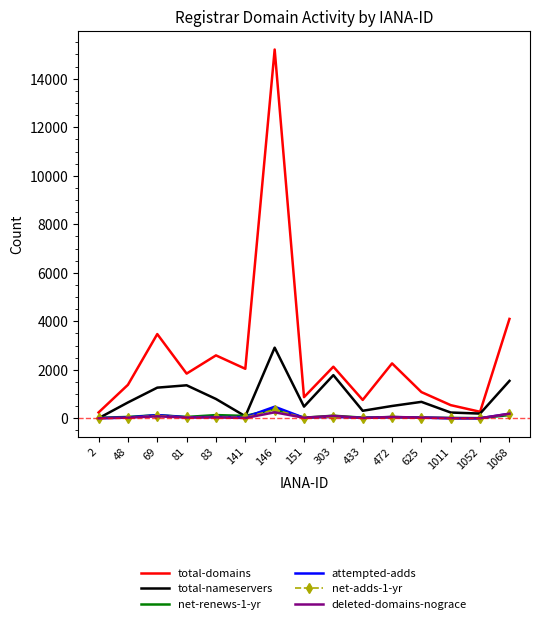

The value of total-nameservers at 433 is 312. True or false?

True